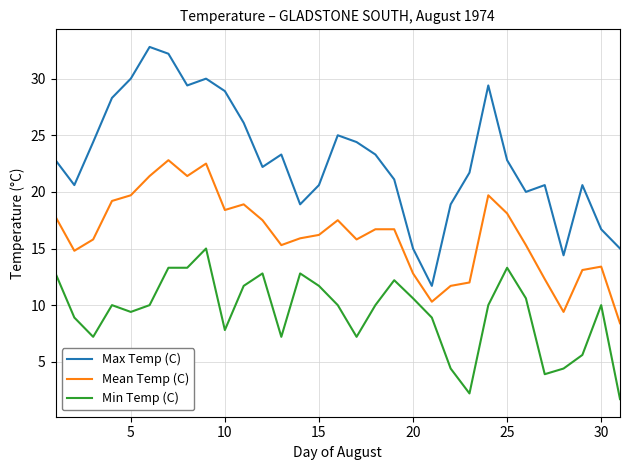

In Max Temp (C), how many points are lower than both neighbors (excluding endpoints)?

7